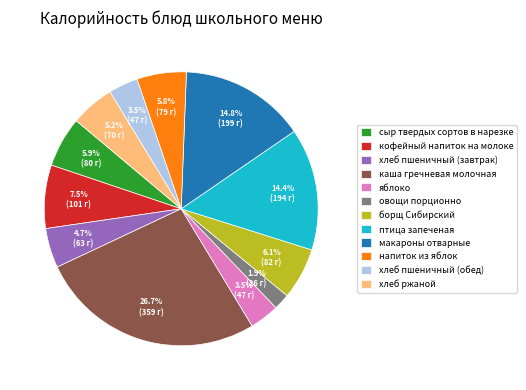

Which slice is the largest?

каша гречневая молочная